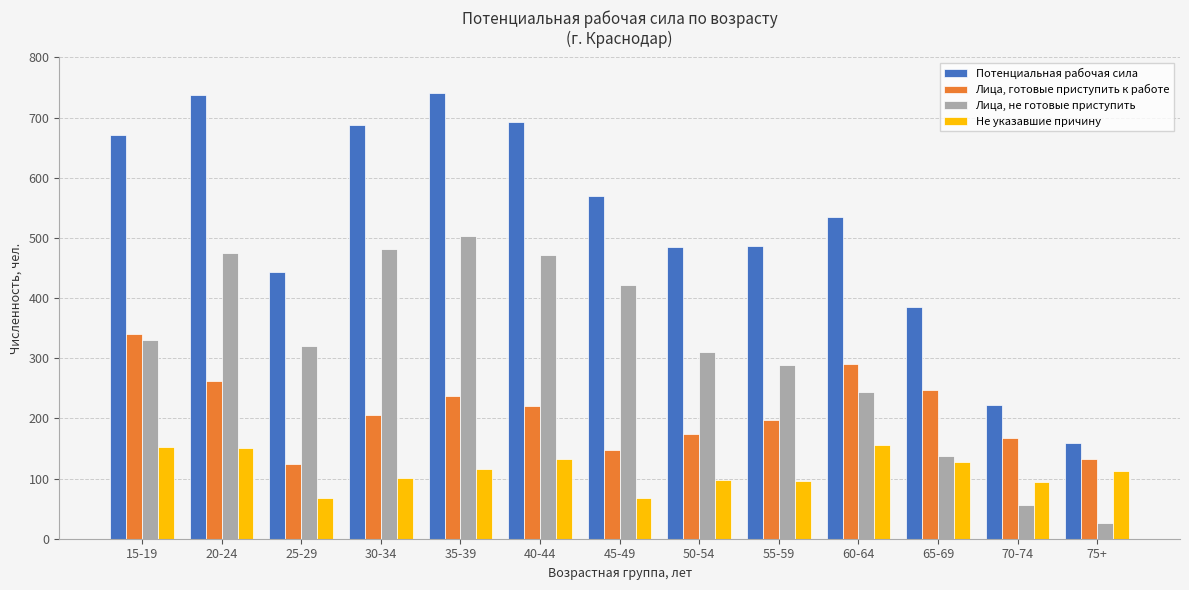

How many bars are there in each group?

4